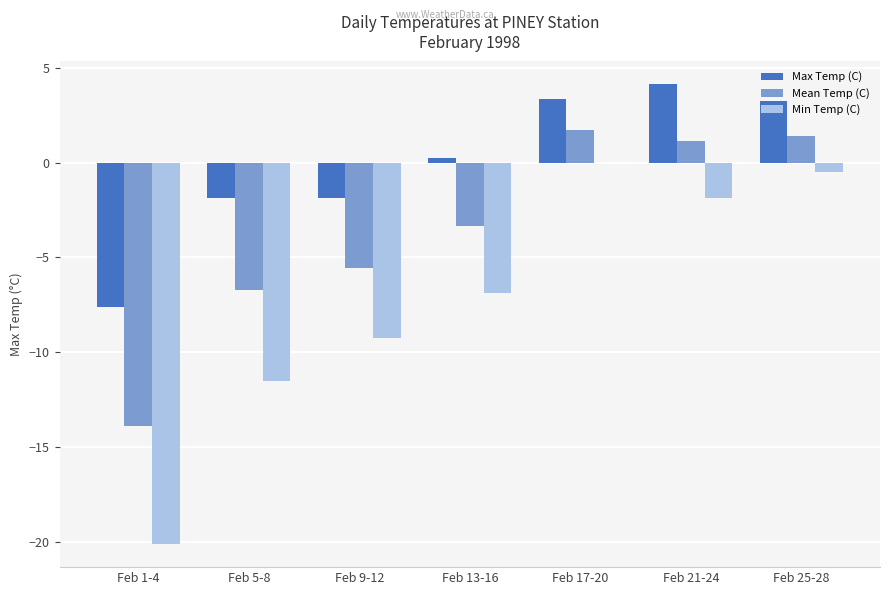

At which label does Min Temp (C) first exceed -6?

Feb 17-20